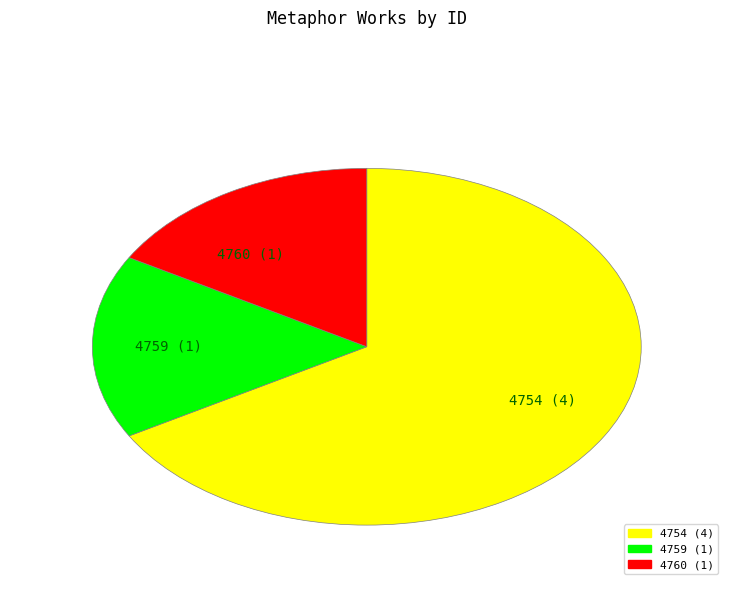

Is it true that 4754 (4) is 67% of the pie?

True